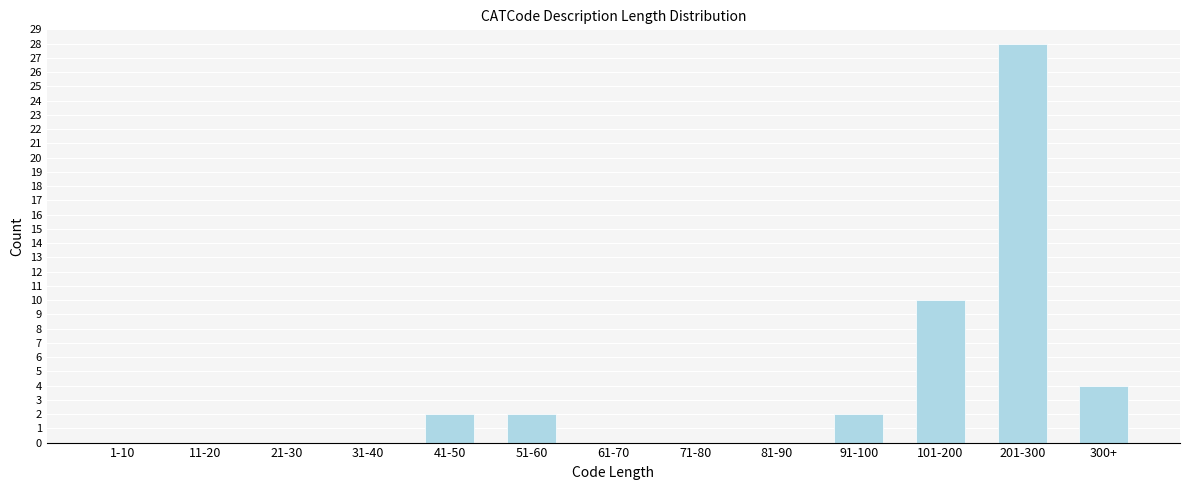

Reading right to left, what are all the values shown in this chart?

300+=4	201-300=28	101-200=10	91-100=2	81-90=0	71-80=0	61-70=0	51-60=2	41-50=2	31-40=0	21-30=0	11-20=0	1-10=0